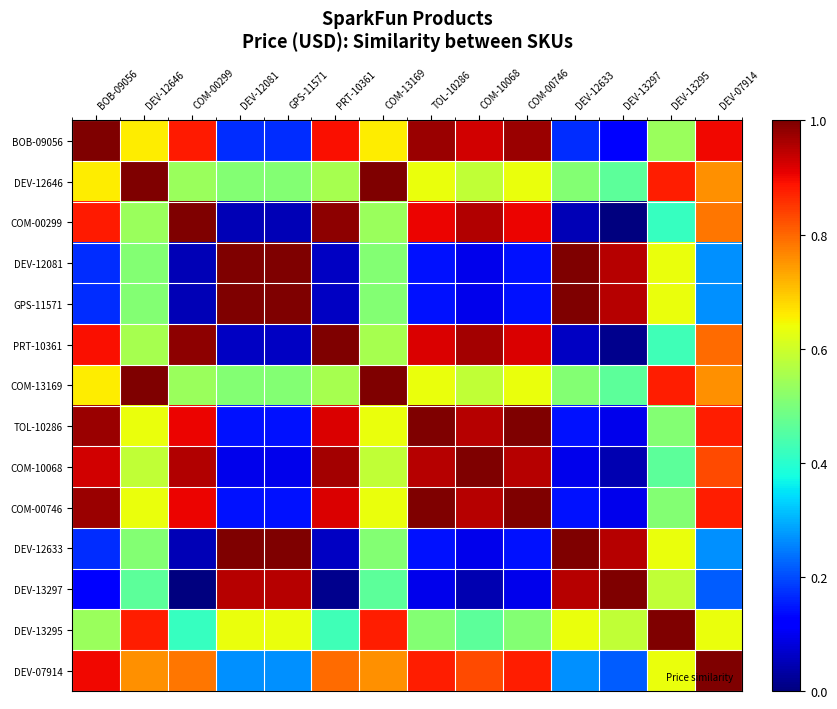

Reading left to right, list all the values displayed in this chart.

BOB-09056: BOB-09056=1.0	DEV-12646=0.7	COM-00299=0.9	DEV-12081=0.2	GPS-11571=0.2	PRT-10361=0.9	COM-13169=0.7	TOL-10286=1.0	COM-10068=0.9	COM-00746=1.0	DEV-12633=0.2	DEV-13297=0.1	DEV-13295=0.5	DEV-07914=0.9
DEV-12646: BOB-09056=0.7	DEV-12646=1.0	COM-00299=0.5	DEV-12081=0.5	GPS-11571=0.5	PRT-10361=0.6	COM-13169=1.0	TOL-10286=0.6	COM-10068=0.6	COM-00746=0.6	DEV-12633=0.5	DEV-13297=0.5	DEV-13295=0.9	DEV-07914=0.8
COM-00299: BOB-09056=0.9	DEV-12646=0.5	COM-00299=1.0	DEV-12081=0.0	GPS-11571=0.0	PRT-10361=1.0	COM-13169=0.5	TOL-10286=0.9	COM-10068=1.0	COM-00746=0.9	DEV-12633=0.0	DEV-13297=0.0	DEV-13295=0.4	DEV-07914=0.8
DEV-12081: BOB-09056=0.2	DEV-12646=0.5	COM-00299=0.0	DEV-12081=1.0	GPS-11571=1.0	PRT-10361=0.1	COM-13169=0.5	TOL-10286=0.1	COM-10068=0.1	COM-00746=0.1	DEV-12633=1.0	DEV-13297=1.0	DEV-13295=0.6	DEV-07914=0.3
GPS-11571: BOB-09056=0.2	DEV-12646=0.5	COM-00299=0.0	DEV-12081=1.0	GPS-11571=1.0	PRT-10361=0.1	COM-13169=0.5	TOL-10286=0.1	COM-10068=0.1	COM-00746=0.1	DEV-12633=1.0	DEV-13297=1.0	DEV-13295=0.6	DEV-07914=0.3
PRT-10361: BOB-09056=0.9	DEV-12646=0.6	COM-00299=1.0	DEV-12081=0.1	GPS-11571=0.1	PRT-10361=1.0	COM-13169=0.6	TOL-10286=0.9	COM-10068=1.0	COM-00746=0.9	DEV-12633=0.1	DEV-13297=0.0	DEV-13295=0.4	DEV-07914=0.8
COM-13169: BOB-09056=0.7	DEV-12646=1.0	COM-00299=0.5	DEV-12081=0.5	GPS-11571=0.5	PRT-10361=0.6	COM-13169=1.0	TOL-10286=0.6	COM-10068=0.6	COM-00746=0.6	DEV-12633=0.5	DEV-13297=0.5	DEV-13295=0.9	DEV-07914=0.8
TOL-10286: BOB-09056=1.0	DEV-12646=0.6	COM-00299=0.9	DEV-12081=0.1	GPS-11571=0.1	PRT-10361=0.9	COM-13169=0.6	TOL-10286=1.0	COM-10068=1.0	COM-00746=1.0	DEV-12633=0.1	DEV-13297=0.1	DEV-13295=0.5	DEV-07914=0.9
COM-10068: BOB-09056=0.9	DEV-12646=0.6	COM-00299=1.0	DEV-12081=0.1	GPS-11571=0.1	PRT-10361=1.0	COM-13169=0.6	TOL-10286=1.0	COM-10068=1.0	COM-00746=1.0	DEV-12633=0.1	DEV-13297=0.0	DEV-13295=0.5	DEV-07914=0.8
COM-00746: BOB-09056=1.0	DEV-12646=0.6	COM-00299=0.9	DEV-12081=0.1	GPS-11571=0.1	PRT-10361=0.9	COM-13169=0.6	TOL-10286=1.0	COM-10068=1.0	COM-00746=1.0	DEV-12633=0.1	DEV-13297=0.1	DEV-13295=0.5	DEV-07914=0.9
DEV-12633: BOB-09056=0.2	DEV-12646=0.5	COM-00299=0.0	DEV-12081=1.0	GPS-11571=1.0	PRT-10361=0.1	COM-13169=0.5	TOL-10286=0.1	COM-10068=0.1	COM-00746=0.1	DEV-12633=1.0	DEV-13297=1.0	DEV-13295=0.6	DEV-07914=0.3
DEV-13297: BOB-09056=0.1	DEV-12646=0.5	COM-00299=0.0	DEV-12081=1.0	GPS-11571=1.0	PRT-10361=0.0	COM-13169=0.5	TOL-10286=0.1	COM-10068=0.0	COM-00746=0.1	DEV-12633=1.0	DEV-13297=1.0	DEV-13295=0.6	DEV-07914=0.2
DEV-13295: BOB-09056=0.5	DEV-12646=0.9	COM-00299=0.4	DEV-12081=0.6	GPS-11571=0.6	PRT-10361=0.4	COM-13169=0.9	TOL-10286=0.5	COM-10068=0.5	COM-00746=0.5	DEV-12633=0.6	DEV-13297=0.6	DEV-13295=1.0	DEV-07914=0.6
DEV-07914: BOB-09056=0.9	DEV-12646=0.8	COM-00299=0.8	DEV-12081=0.3	GPS-11571=0.3	PRT-10361=0.8	COM-13169=0.8	TOL-10286=0.9	COM-10068=0.8	COM-00746=0.9	DEV-12633=0.3	DEV-13297=0.2	DEV-13295=0.6	DEV-07914=1.0